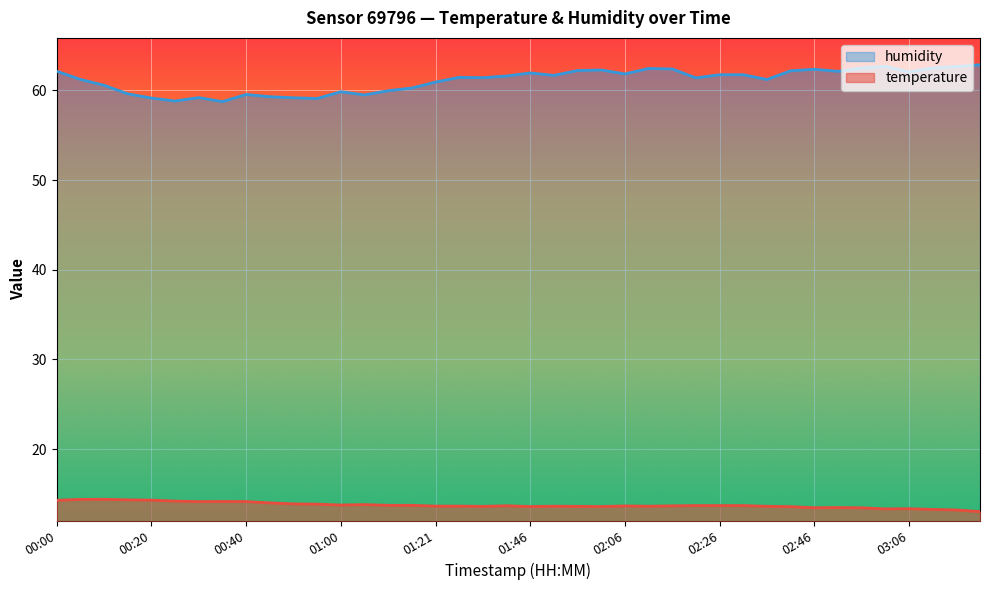

Which category has the highest value in the temperature series?

00:10